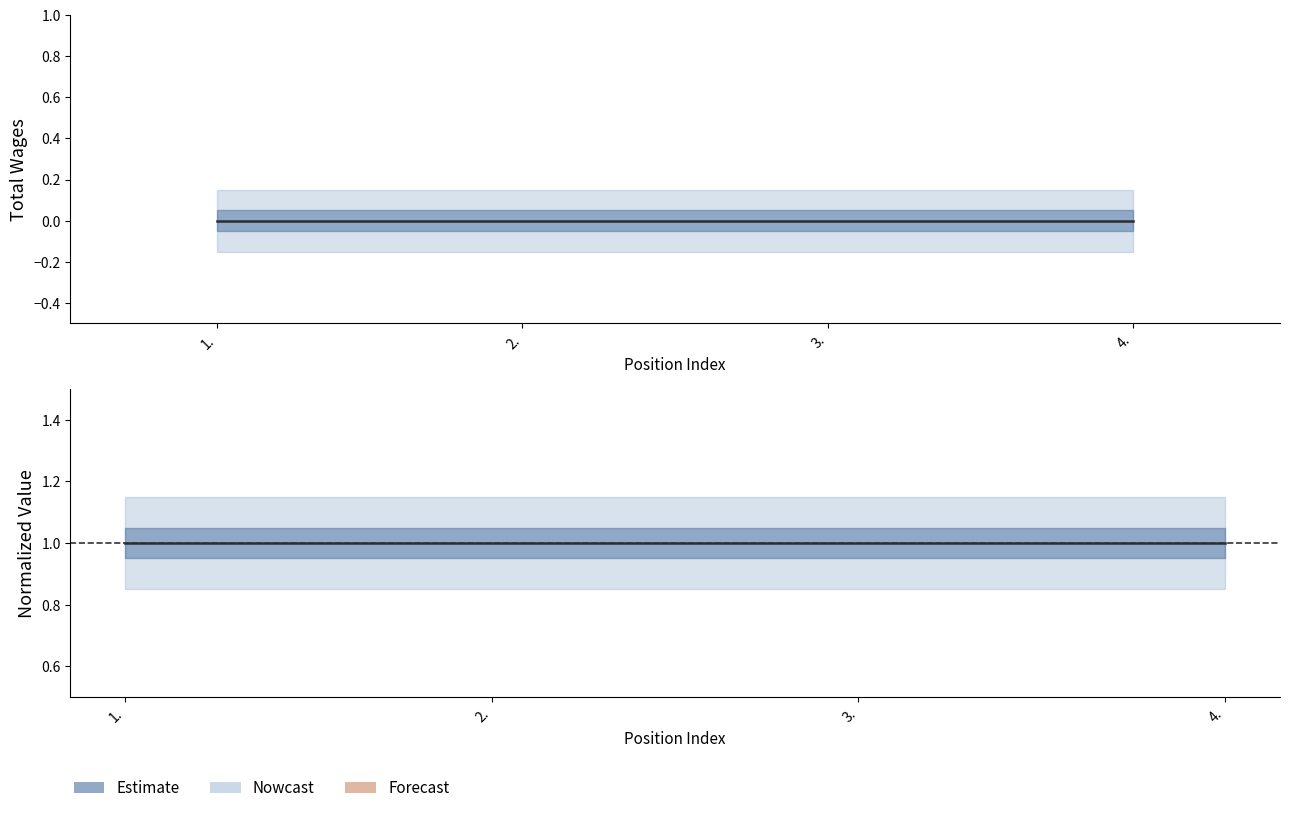

At which label is Total Wages closest to 0?

1.